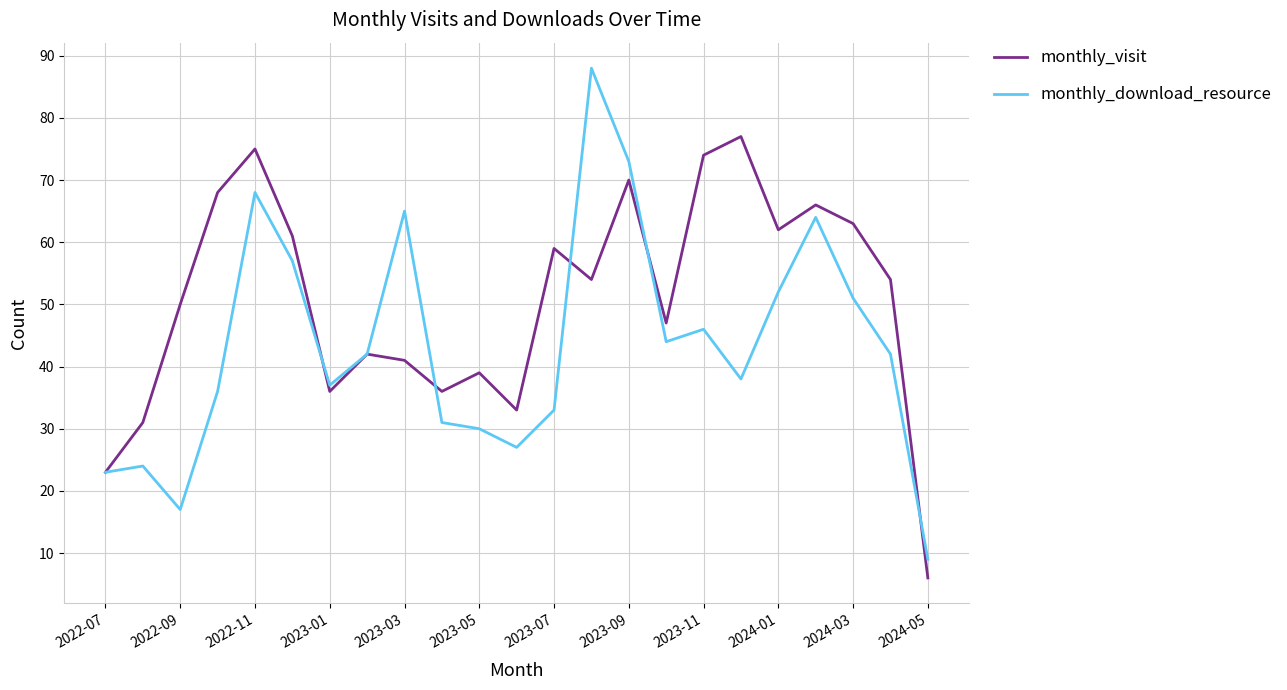

Does the chart have visible grid lines?

Yes